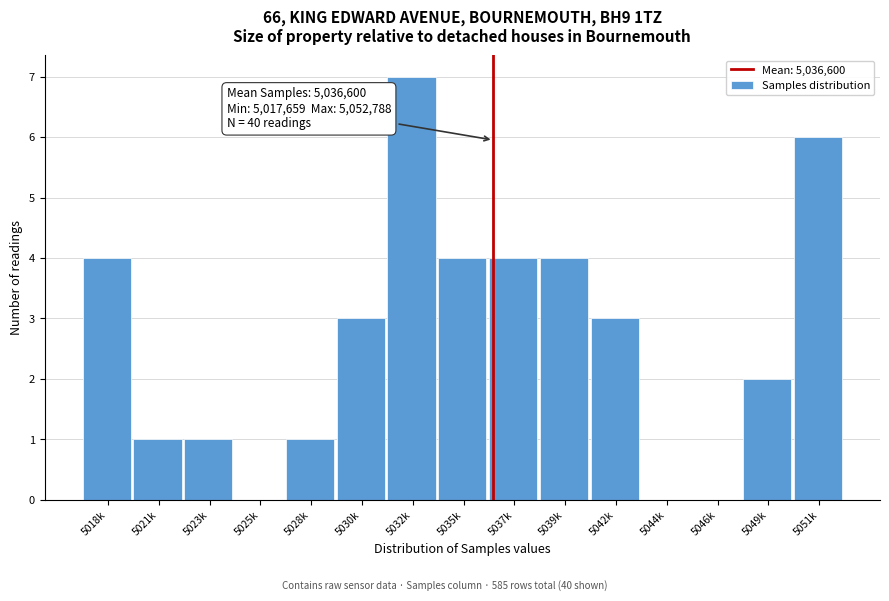

Reading left to right, extract all data points from this chart.

5018k=4	5021k=1	5023k=1	5025k=0	5028k=1	5030k=3	5032k=7	5035k=4	5037k=4	5039k=4	5042k=3	5044k=0	5046k=0	5049k=2	5051k=6